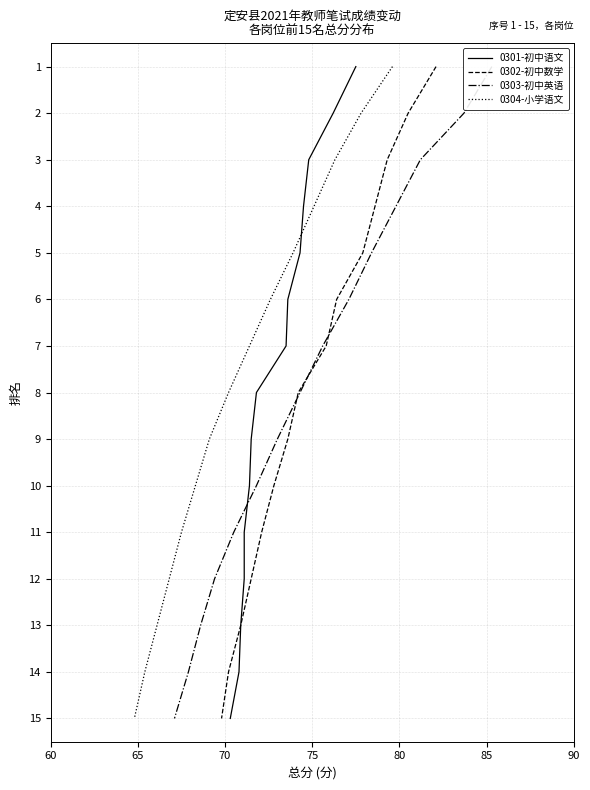

What is the smallest value displayed?

1